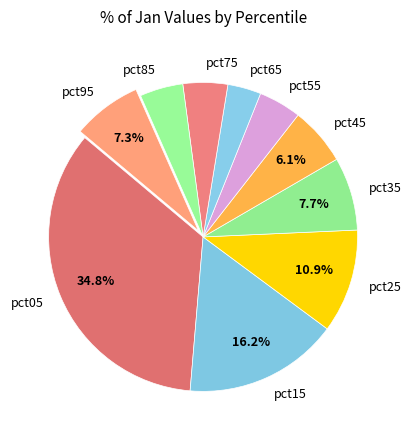

What percentage is NOT represented by pct25?

89.1%